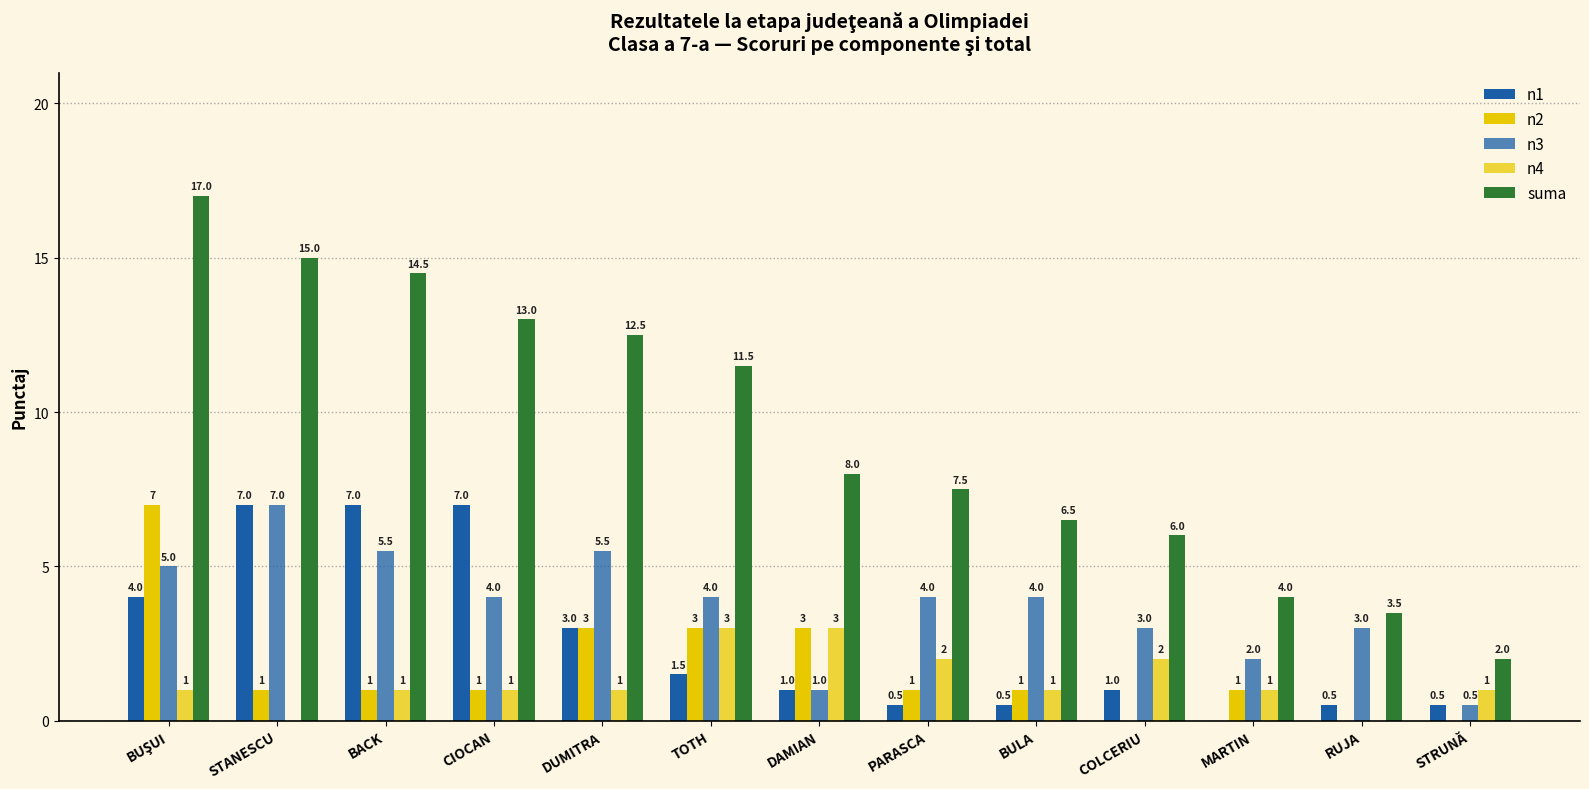

Reading left to right, transcribe all the data shown in this chart.

n1: BUŞUI=4.0	STANESCU=7.0	BACK=7.0	CIOCAN=7.0	DUMITRA=3.0	TOTH=1.5	DAMIAN=1.0	PARASCA=0.5	BULA=0.5	COLCERIU=1.0	MARTIN=0.0	RUJA=0.5	STRUNĂ=0.5
n2: BUŞUI=7.0	STANESCU=1.0	BACK=1.0	CIOCAN=1.0	DUMITRA=3.0	TOTH=3.0	DAMIAN=3.0	PARASCA=1.0	BULA=1.0	COLCERIU=0.0	MARTIN=1.0	RUJA=0.0	STRUNĂ=0.0
n3: BUŞUI=5.0	STANESCU=7.0	BACK=5.5	CIOCAN=4.0	DUMITRA=5.5	TOTH=4.0	DAMIAN=1.0	PARASCA=4.0	BULA=4.0	COLCERIU=3.0	MARTIN=2.0	RUJA=3.0	STRUNĂ=0.5
n4: BUŞUI=1.0	STANESCU=0.0	BACK=1.0	CIOCAN=1.0	DUMITRA=1.0	TOTH=3.0	DAMIAN=3.0	PARASCA=2.0	BULA=1.0	COLCERIU=2.0	MARTIN=1.0	RUJA=0.0	STRUNĂ=1.0
suma: BUŞUI=17.0	STANESCU=15.0	BACK=14.5	CIOCAN=13.0	DUMITRA=12.5	TOTH=11.5	DAMIAN=8.0	PARASCA=7.5	BULA=6.5	COLCERIU=6.0	MARTIN=4.0	RUJA=3.5	STRUNĂ=2.0